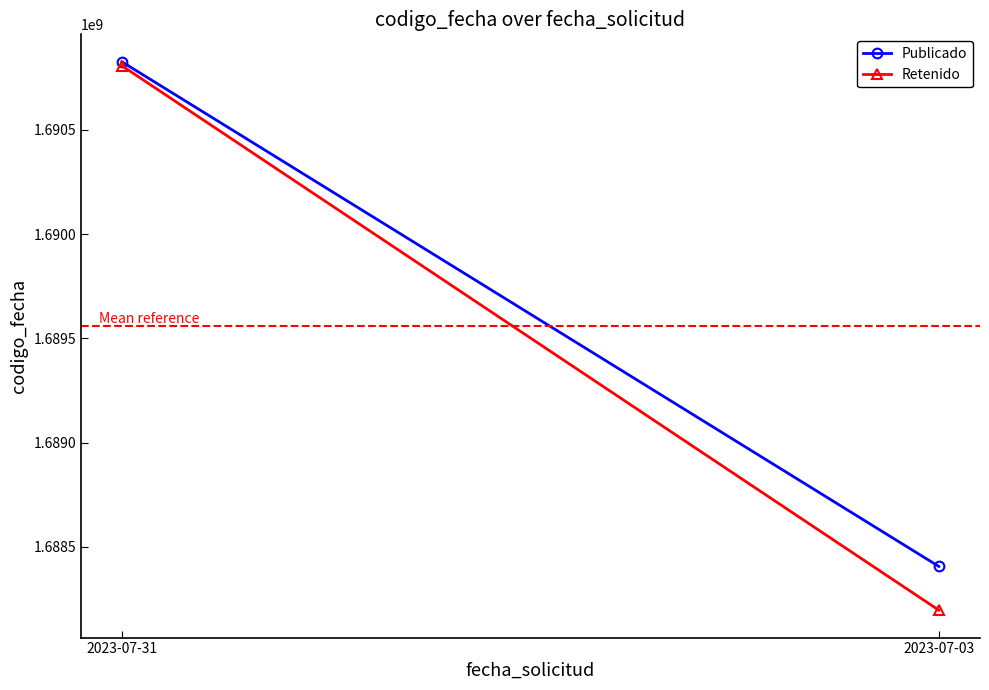

What is the value of the Retenido point at the 2nd from the left?

1688197111